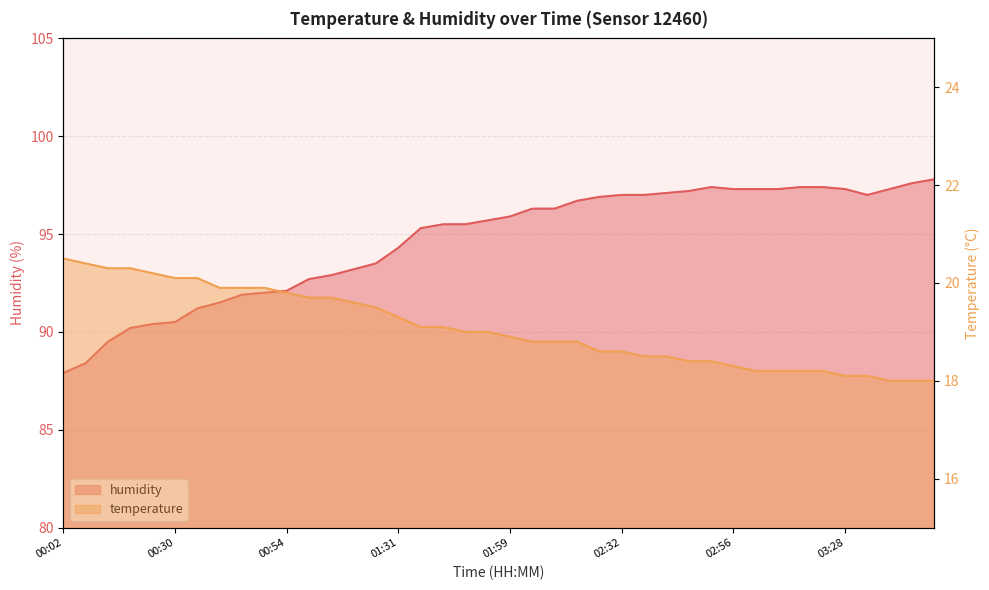

True or false: temperature and humidity cross at least once.

False